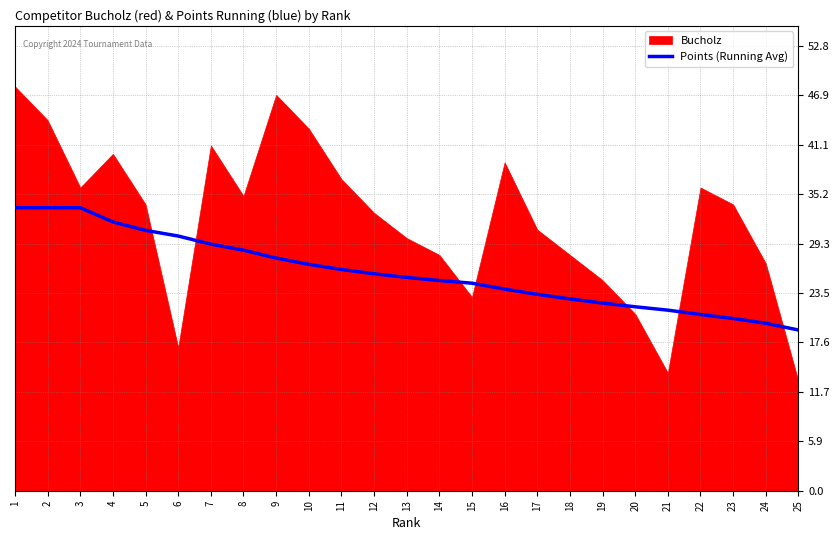

True or false: Points (Running Avg) has a value of 43.3 at 5.

False